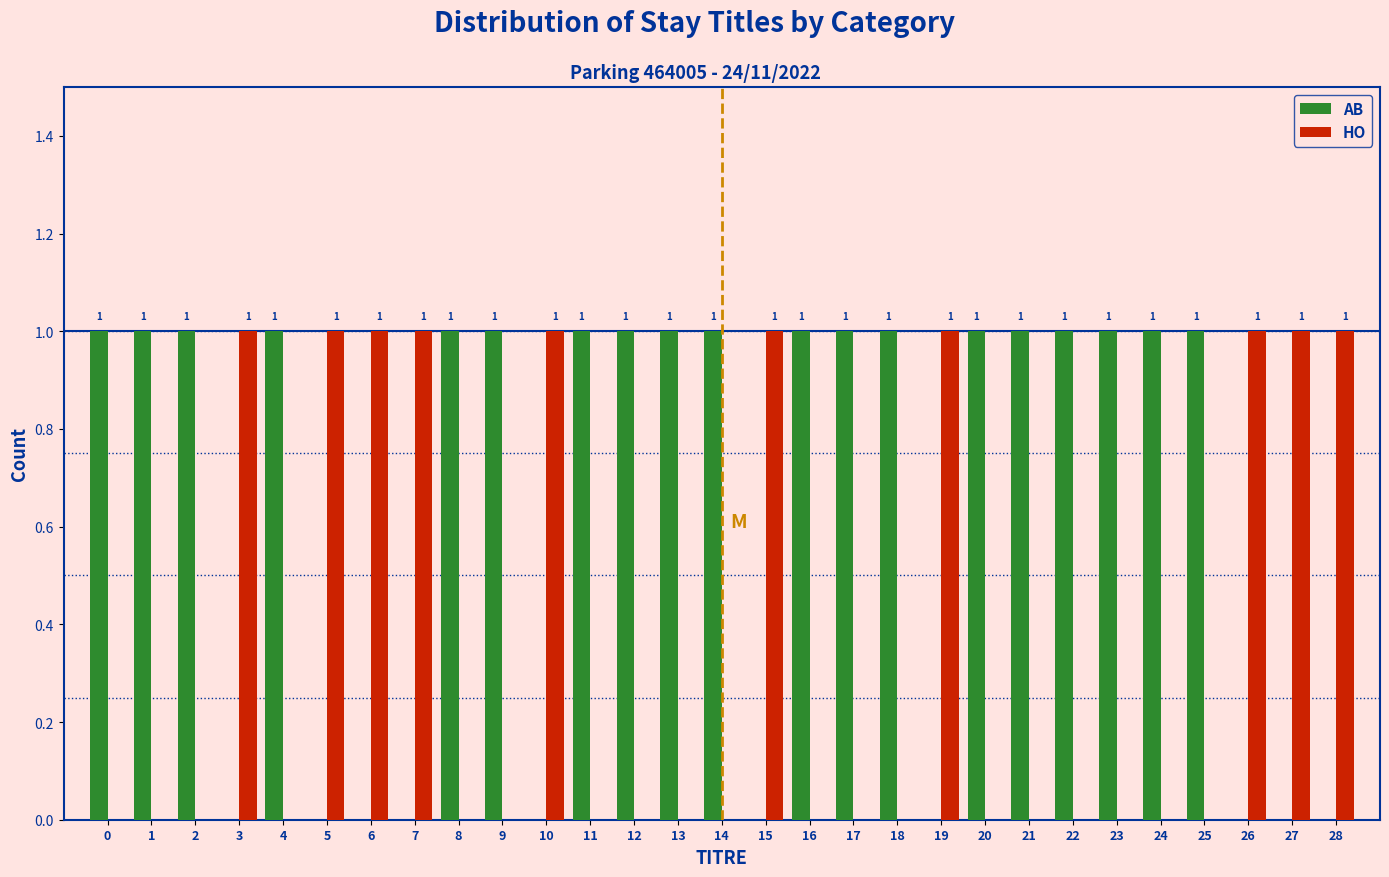

Reading left to right, transcribe all the data shown in this chart.

AB: 0=1	1=1	2=1	3=0	4=1	5=0	6=0	7=0	8=1	9=1	10=0	11=1	12=1	13=1	14=1	15=0	16=1	17=1	18=1	19=0	20=1	21=1	22=1	23=1	24=1	25=1	26=0	27=0	28=0
HO: 0=0	1=0	2=0	3=1	4=0	5=1	6=1	7=1	8=0	9=0	10=1	11=0	12=0	13=0	14=0	15=1	16=0	17=0	18=0	19=1	20=0	21=0	22=0	23=0	24=0	25=0	26=1	27=1	28=1